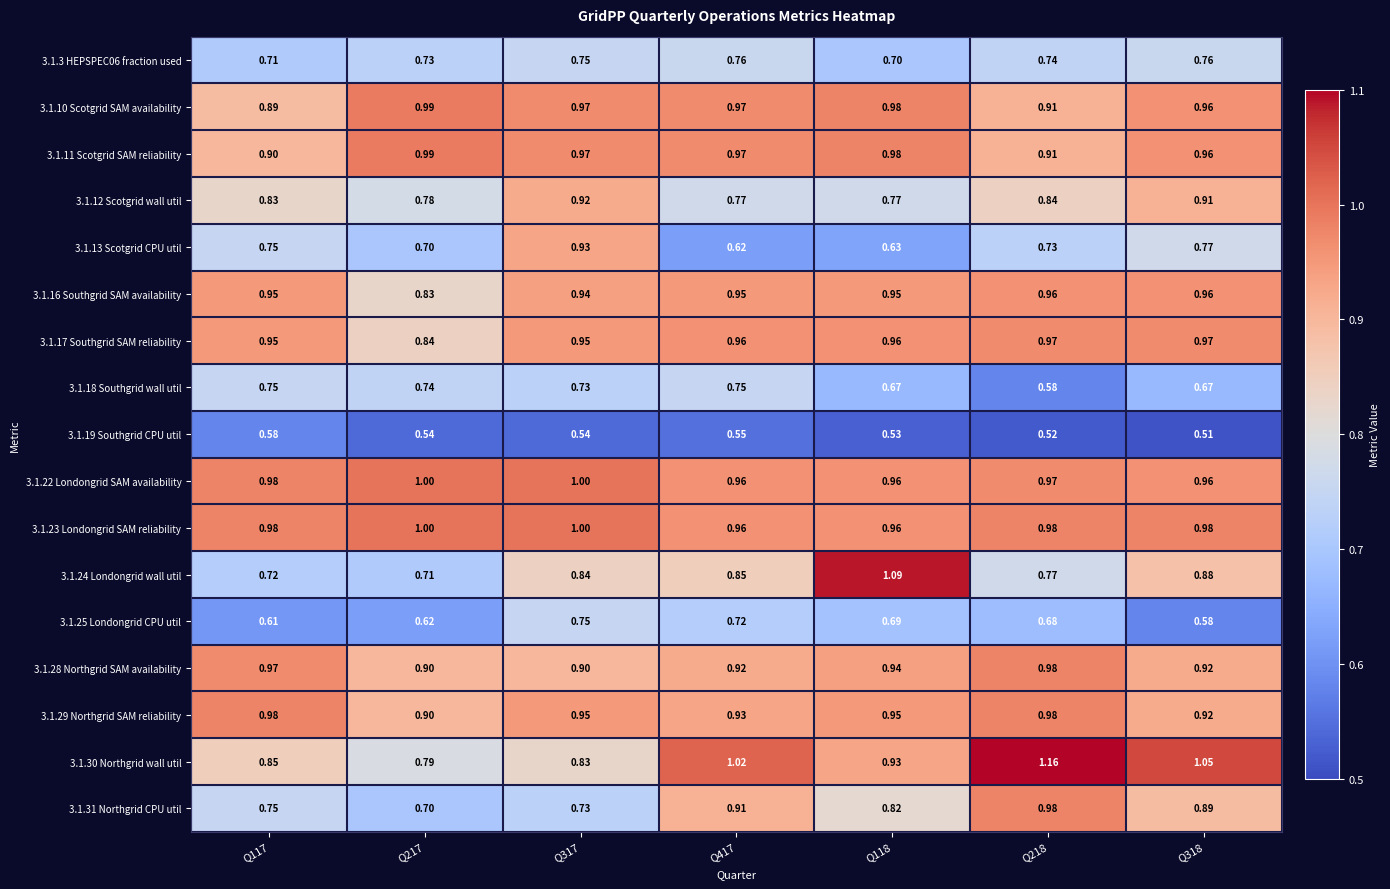

Is the value of 3.1.13 Scotgrid CPU util at Q217 greater than the value of 3.1.11 Scotgrid SAM reliability at Q318?

No